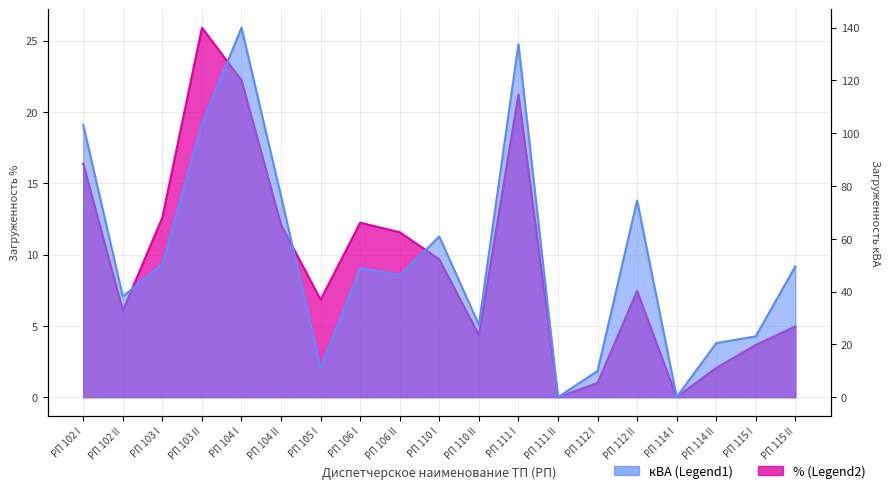

In кВА (Legend1), how many points are lower than both neighbors (excluding endpoints)?

6